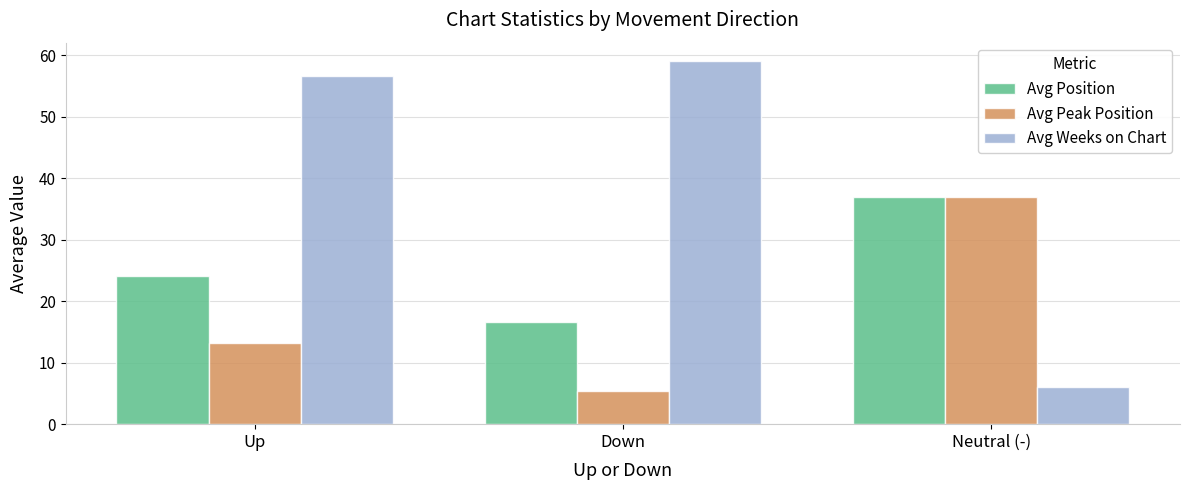

What is the difference between the highest and lowest values at Neutral (-)?

31.0